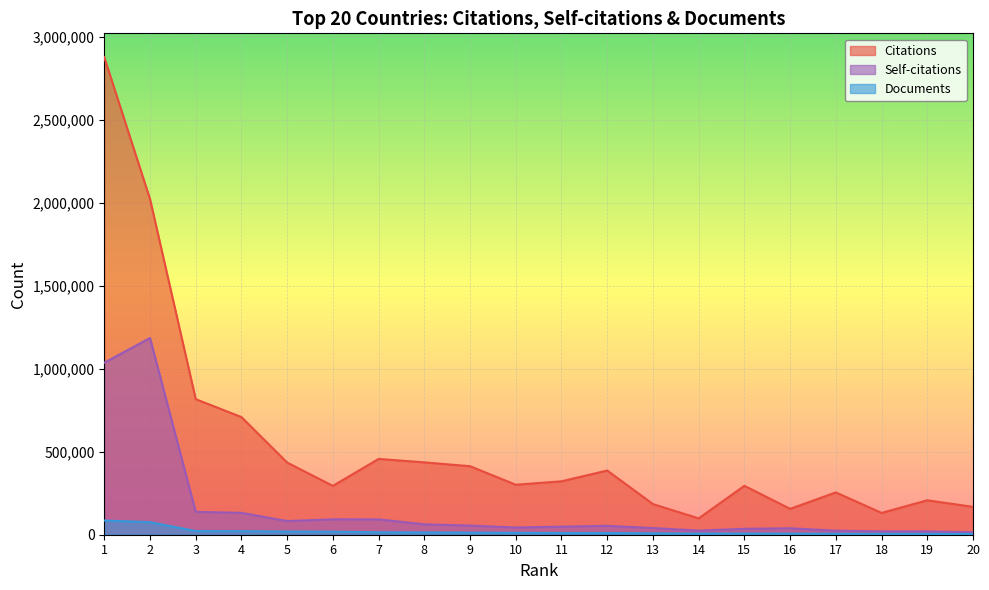

What is the sum of the Citations values at 20 and 4?

876743